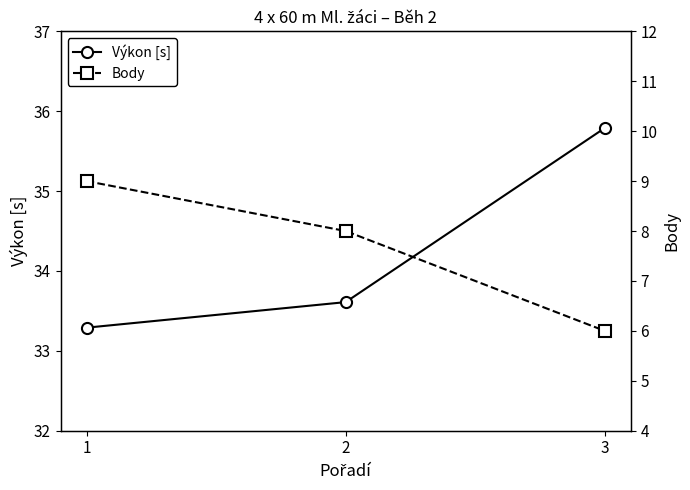

What is the difference between the maximum and second lowest values in the Výkon [s] series?

2.2